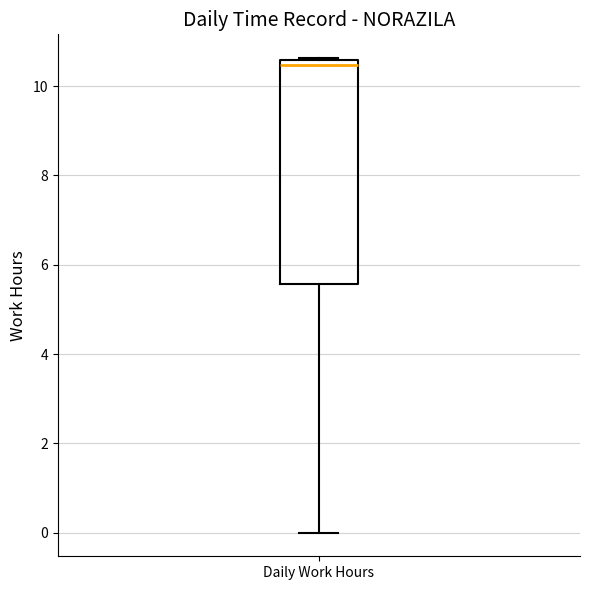

Where is the upper edge of the box for Daily Work Hours on the y-axis? The values are not printed on the chart, so give them approximately, as read against the axis.

10.6